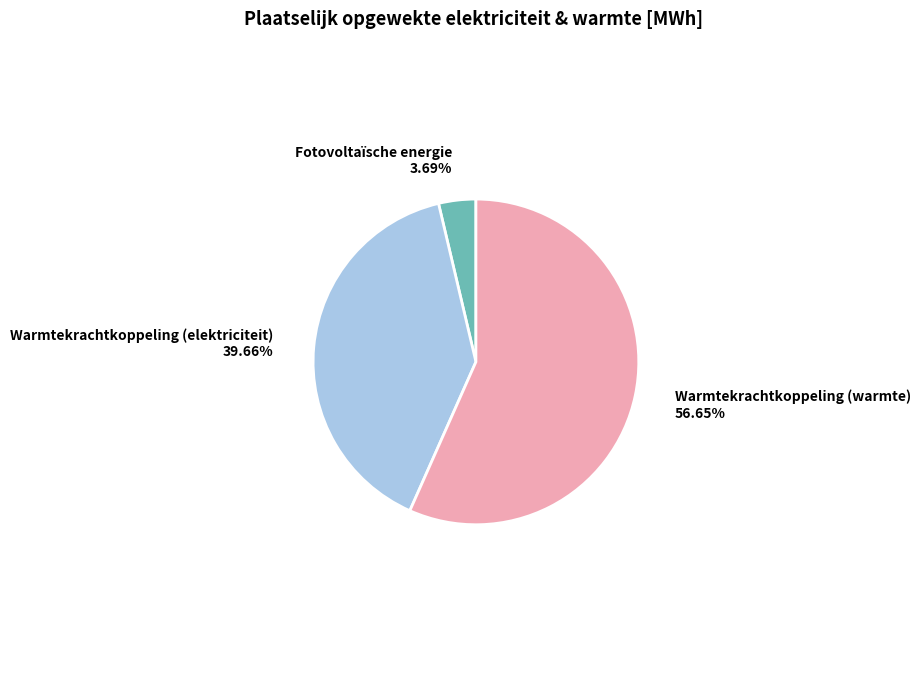

What is the smallest slice in the pie chart?

Fotovoltaïsche energie